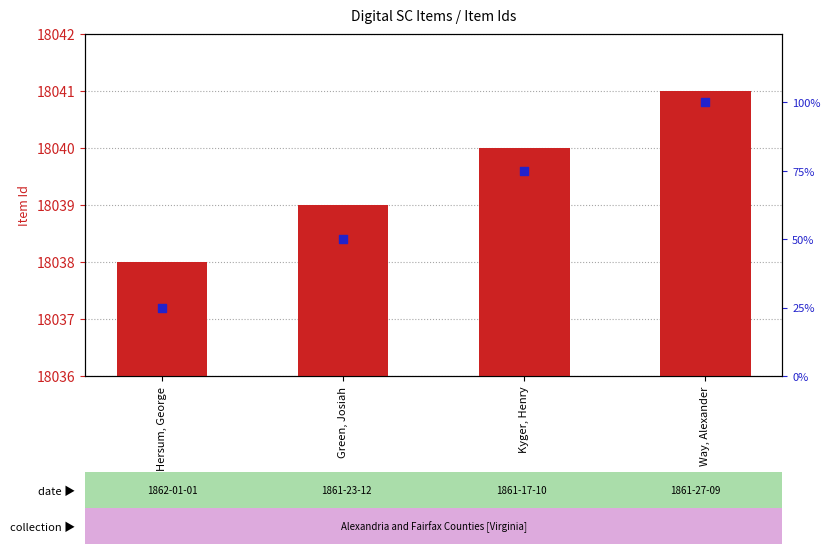

What is the total value across all series at Kyger, Henry?

18115